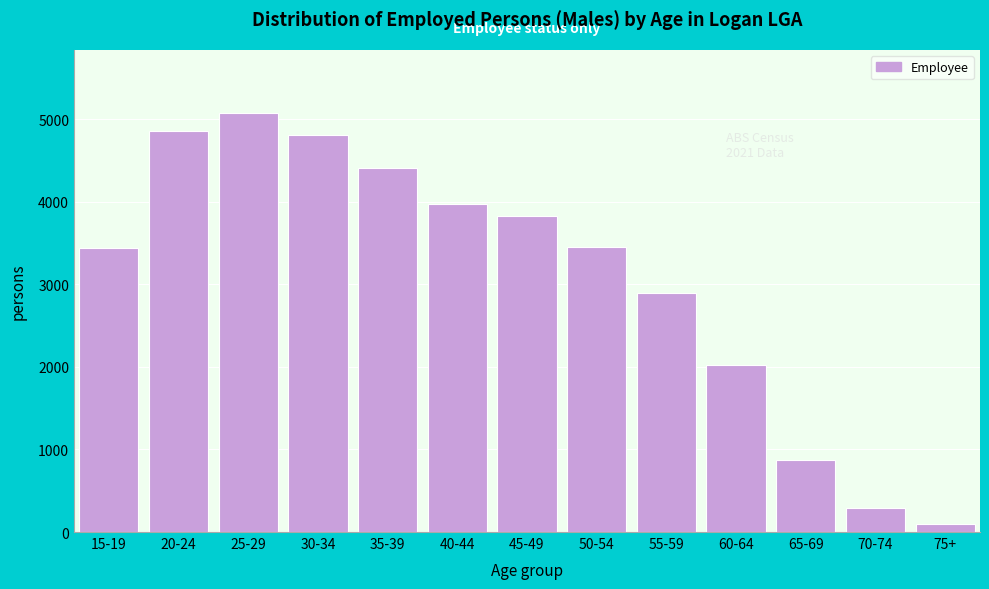

At which category does the chart reach its peak across all series?

25-29